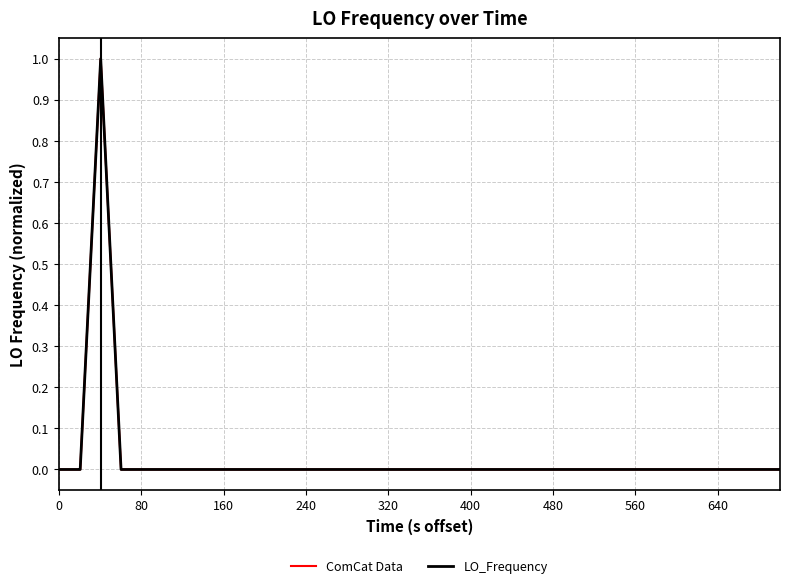

What is the maximum value shown in the chart?

1.0